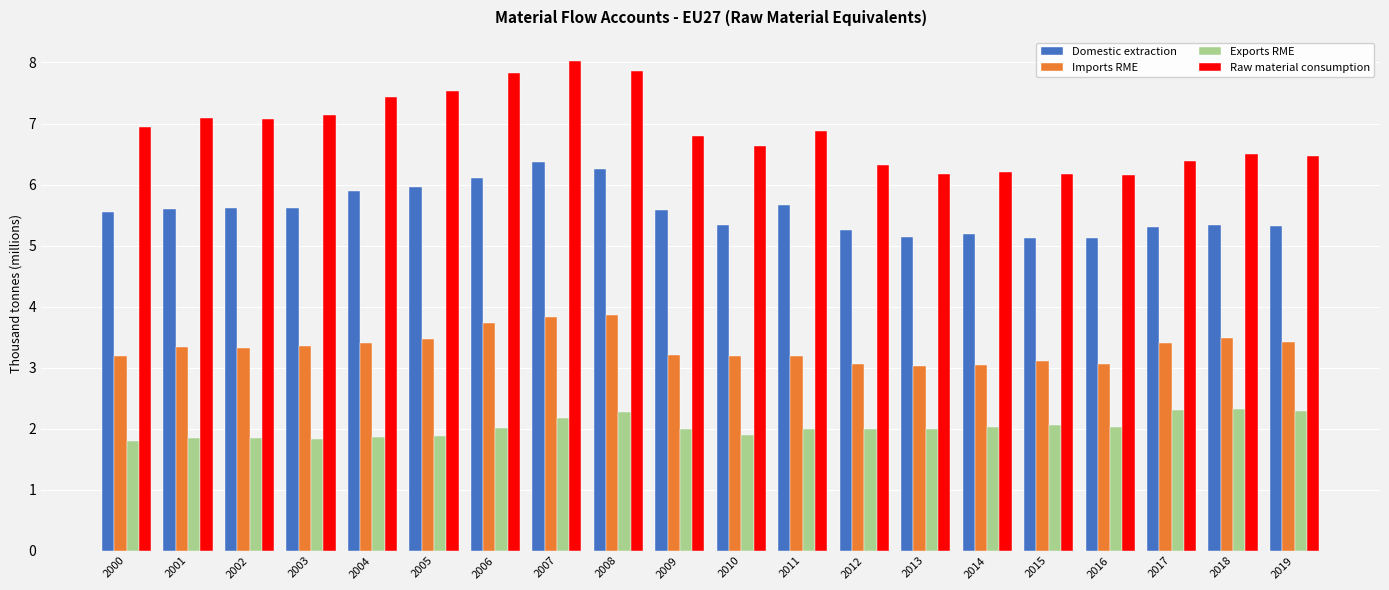

Read the Raw material consumption value at 2006.

7.8